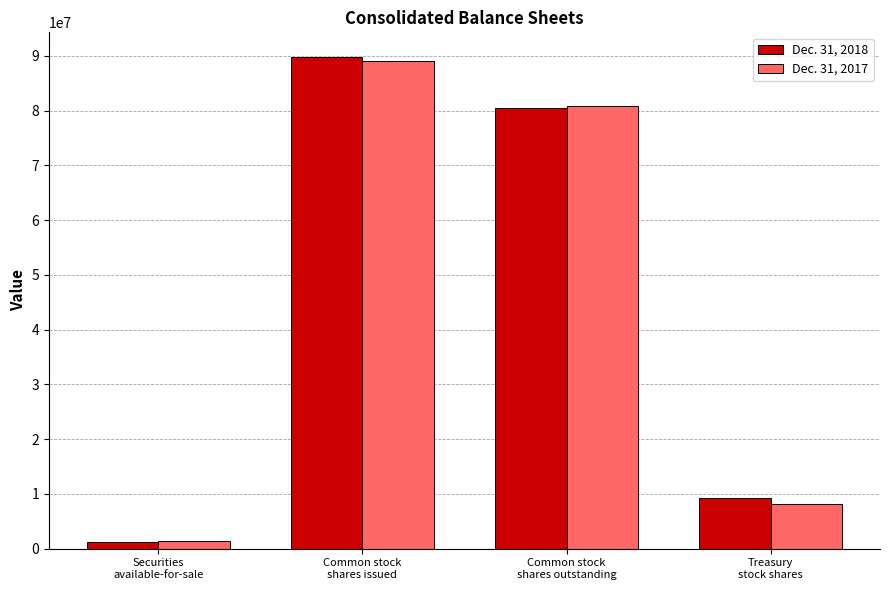

How many groups of bars are there?

4